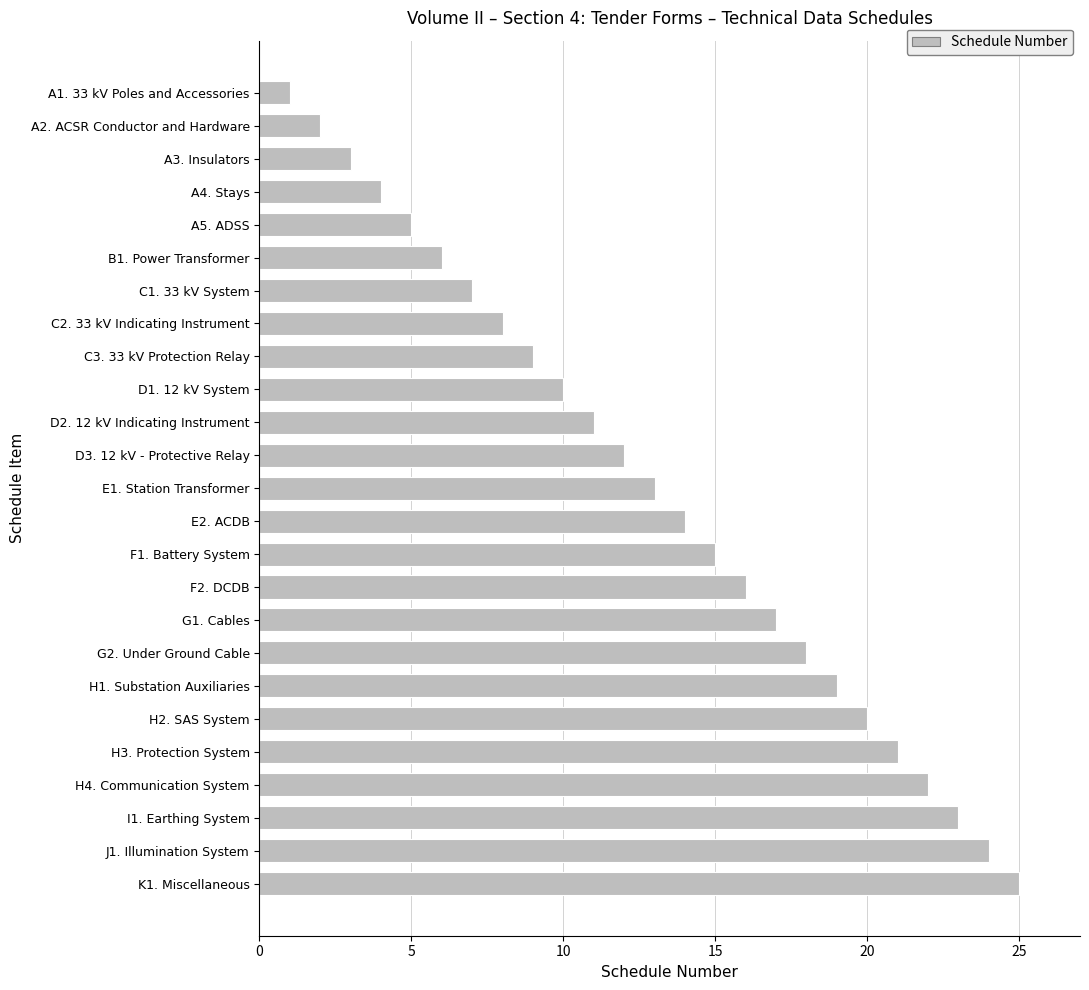

What is the average value?

13